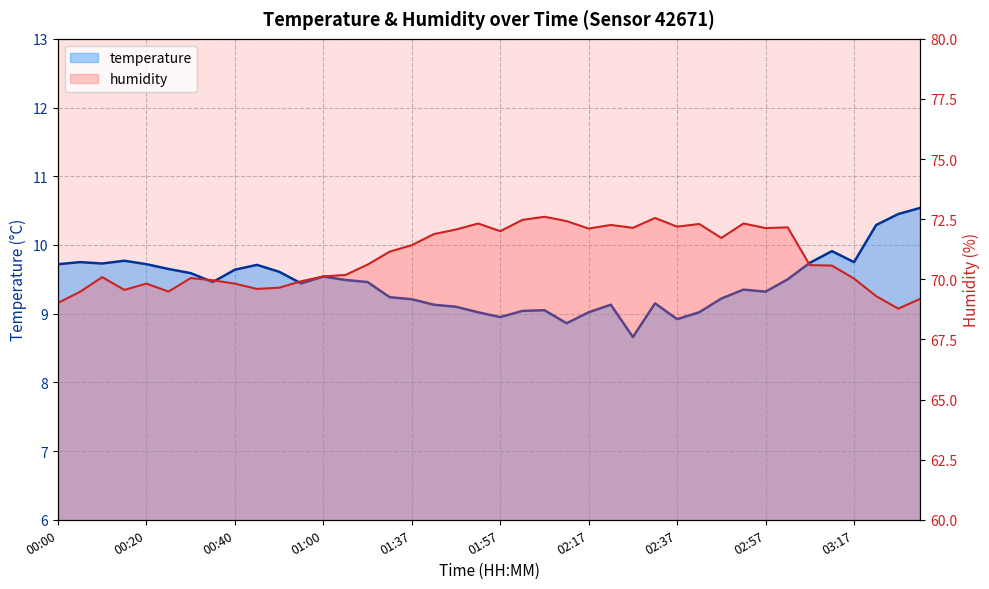

Rank the categories by humidity value from highest to lowest.

02:07, 02:32, 02:02, 02:12, 01:52, 02:52, 02:42, 02:22, 02:37, 03:02, 02:27, 02:57, 02:17, 01:47, 01:57, 01:42, 02:47, 01:37, 01:32, 01:10, 03:07, 03:12, 01:05, 01:00, 00:10, 00:30, 03:17, 00:35, 00:55, 00:20, 00:40, 00:50, 00:45, 00:15, 00:25, 00:05, 03:22, 03:33, 00:00, 03:27